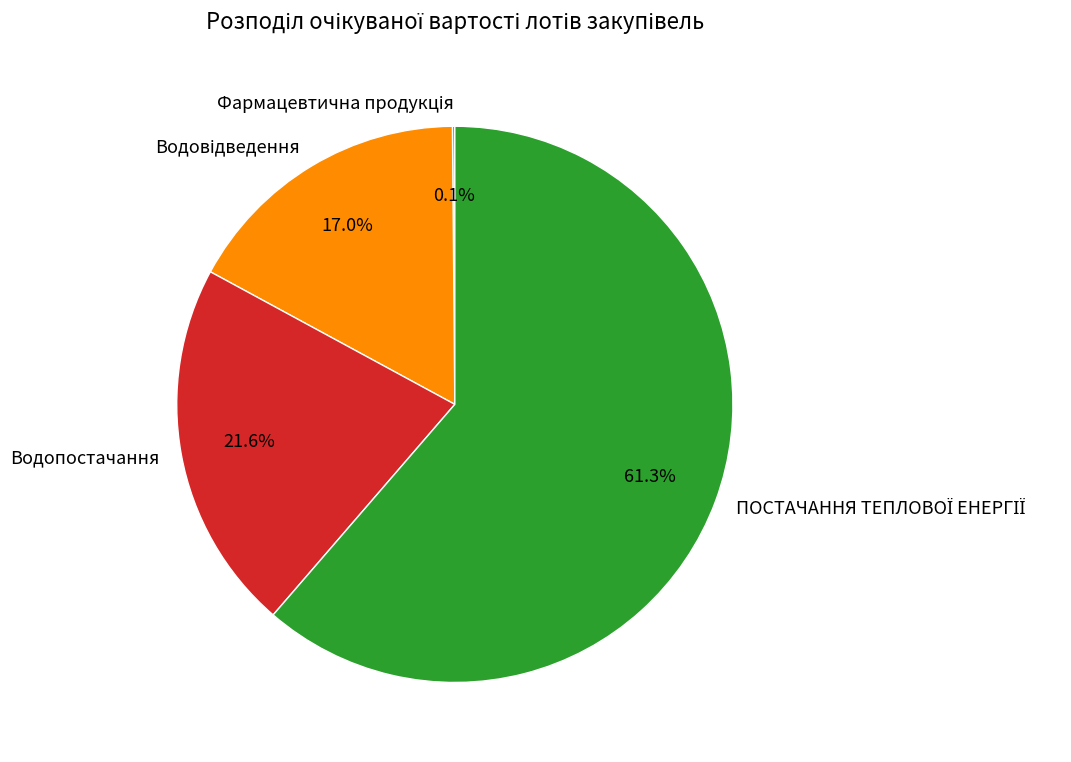

Is there a majority slice in this chart?

Yes